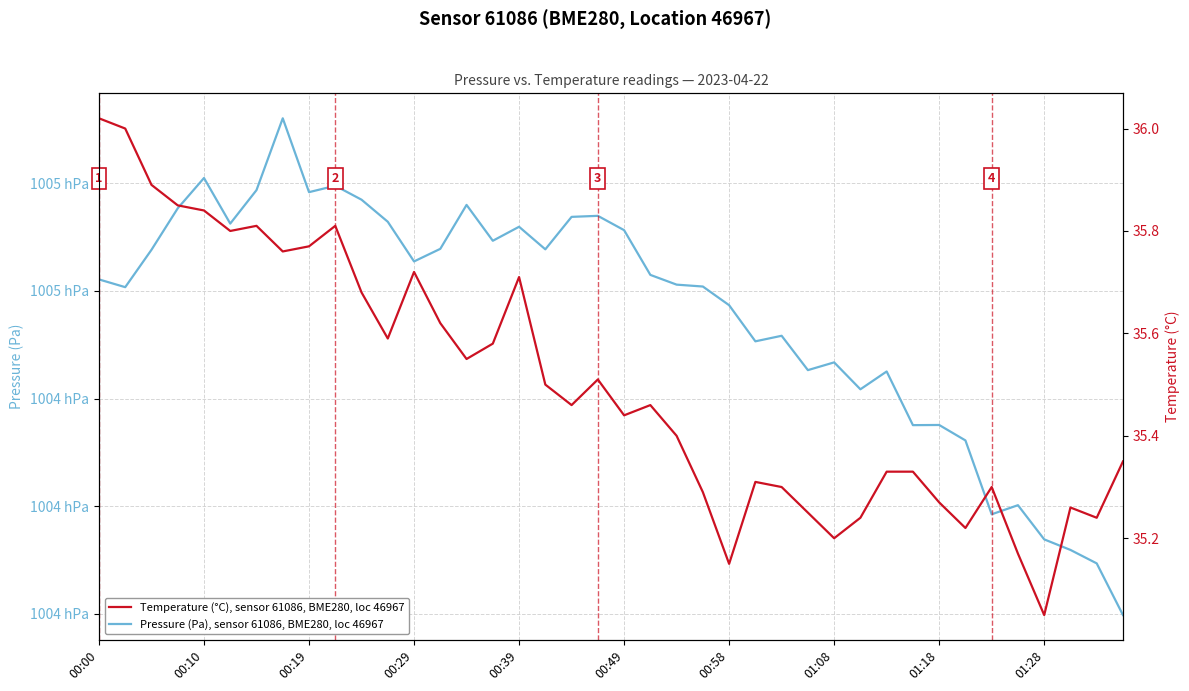

Rank the series at 00:58 from lowest to highest value.

Temperature (°C), sensor 61086, BME280, loc 46967, Pressure (Pa), sensor 61086, BME280, loc 46967